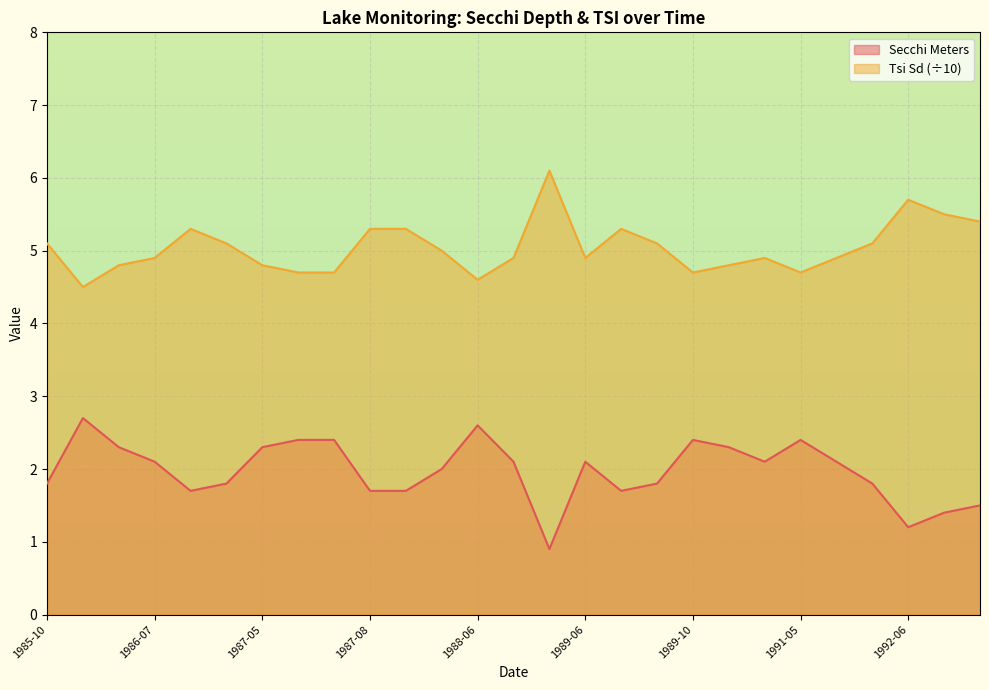

Reading right to left, list all the values displayed in this chart.

Secchi Meters: 1992-08=1.5	1992-07=1.4	1992-06=1.2	1991-08=1.8	1991-06=2.1	1991-05=2.4	1990-08=2.1	1990-07=2.3	1989-10=2.4	1989-08=1.8	1989-07=1.7	1989-06=2.1	1988-10=0.9	1988-07=2.1	1988-06=2.6	1987-10=2.0	1987-09=1.7	1987-08=1.7	1987-07=2.4	1987-06=2.4	1987-05=2.3	1986-09=1.8	1986-08=1.7	1986-07=2.1	1986-06=2.3	1986-05=2.7	1985-10=1.8
Tsi Sd: 1992-08=5.4	1992-07=5.5	1992-06=5.7	1991-08=5.1	1991-06=4.9	1991-05=4.7	1990-08=4.9	1990-07=4.8	1989-10=4.7	1989-08=5.1	1989-07=5.3	1989-06=4.9	1988-10=6.1	1988-07=4.9	1988-06=4.6	1987-10=5.0	1987-09=5.3	1987-08=5.3	1987-07=4.7	1987-06=4.7	1987-05=4.8	1986-09=5.1	1986-08=5.3	1986-07=4.9	1986-06=4.8	1986-05=4.5	1985-10=5.1